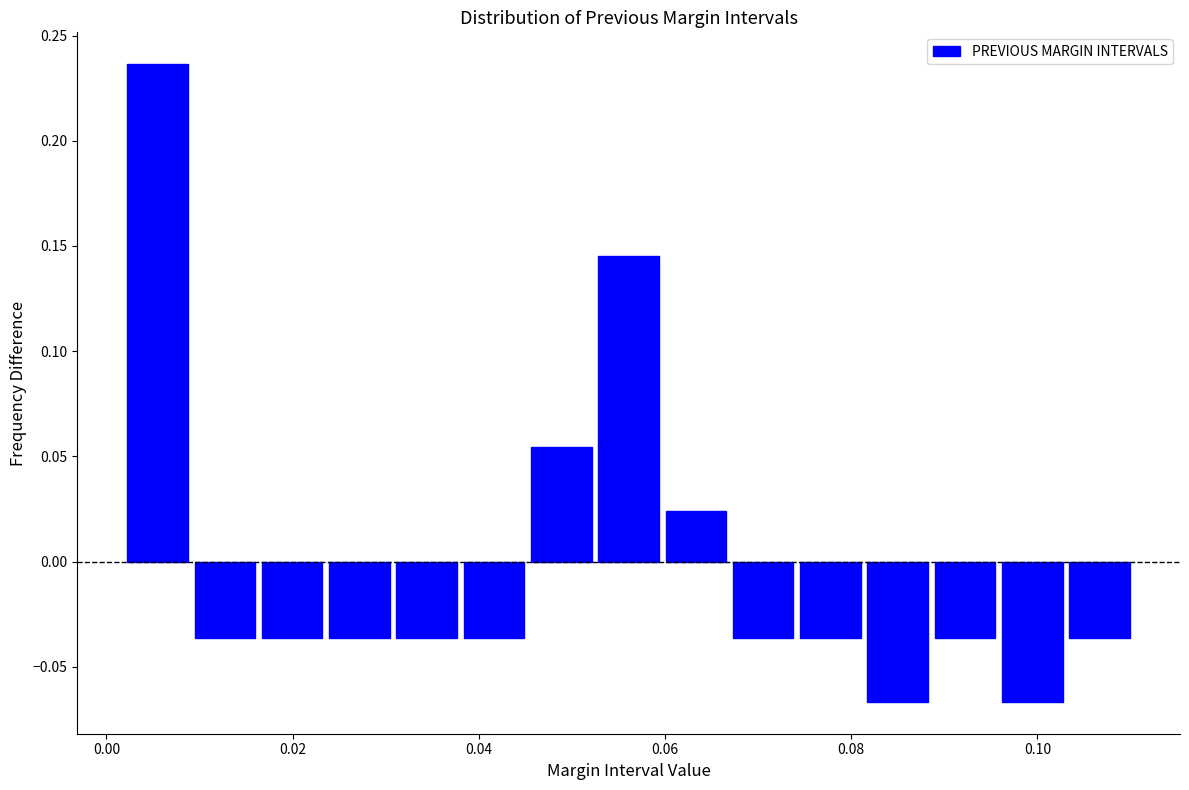

Around what value on the x-axis is the tallest bar? Give the approximate position of its centre, as read against the axis.

0.006